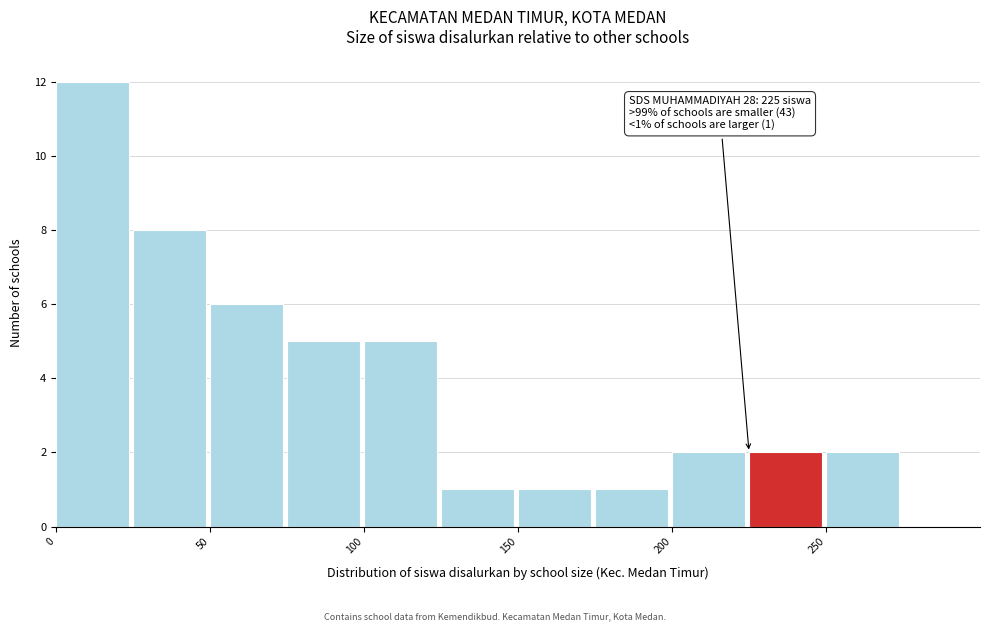

Which range on the x-axis has the tallest bar?

0 to 25